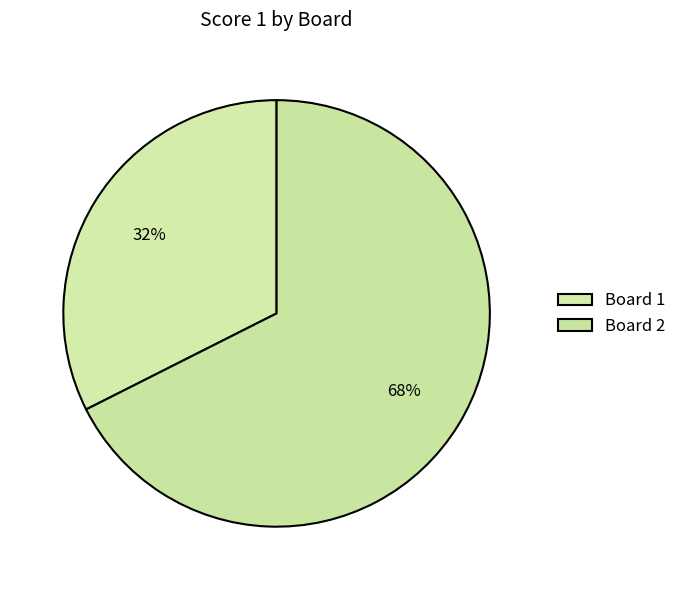

Count the number of slices in the pie.

2